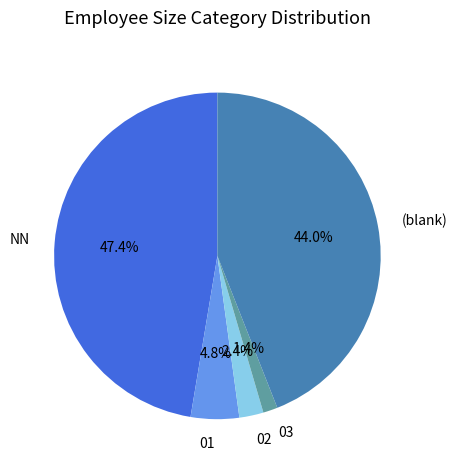

Between NN and 03, which is larger?

NN